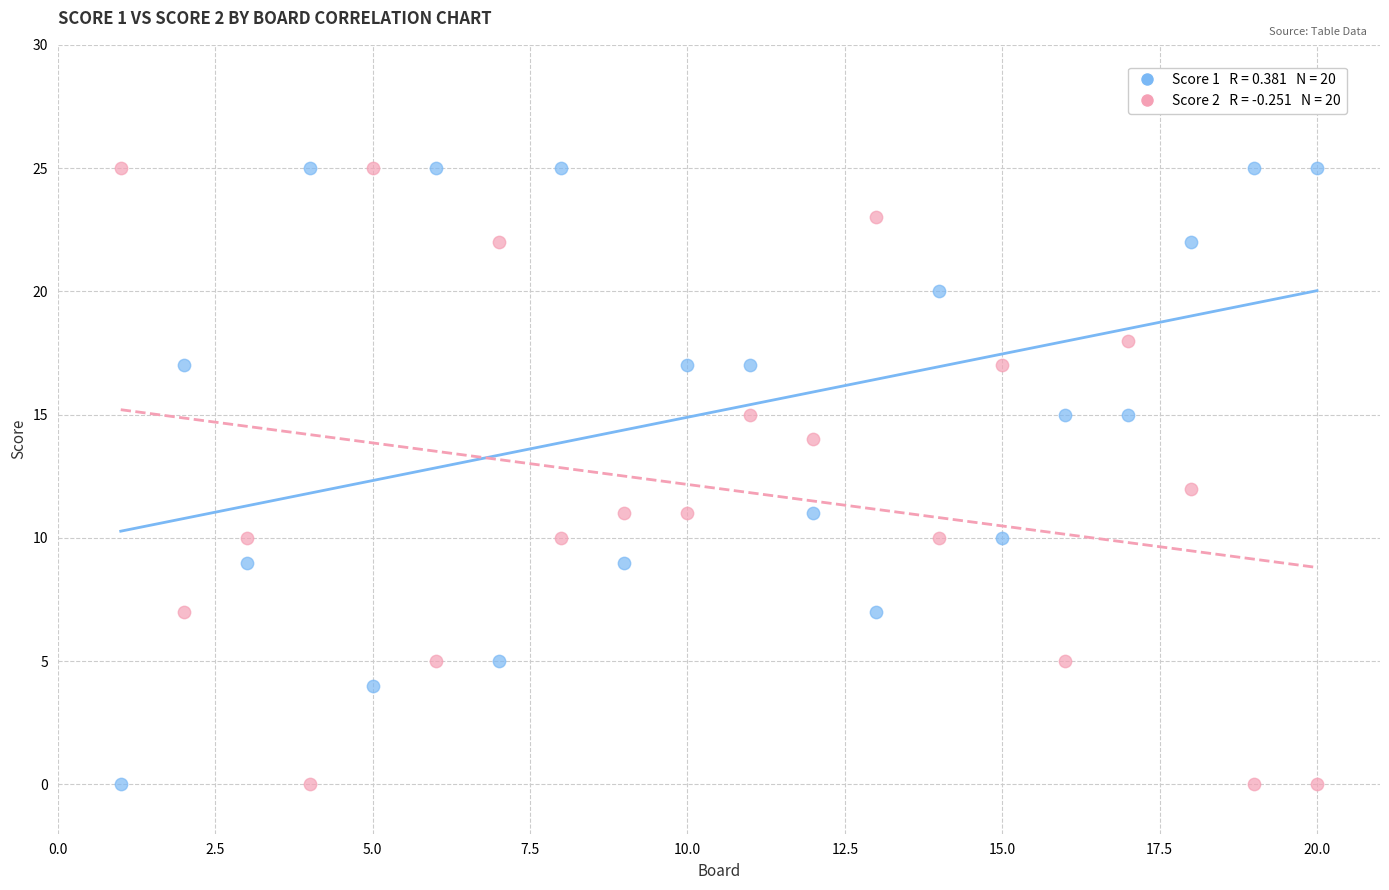

Across all data points, what is the range of X values (max minus min)?

19